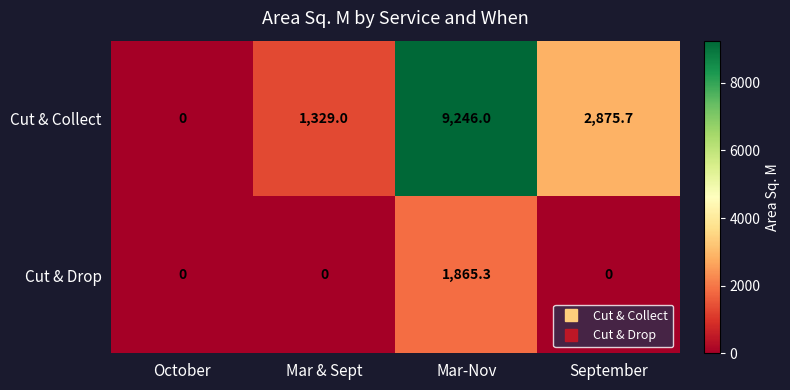

Is it true that Cut & Collect equals 1329.0 at Mar & Sept?

True